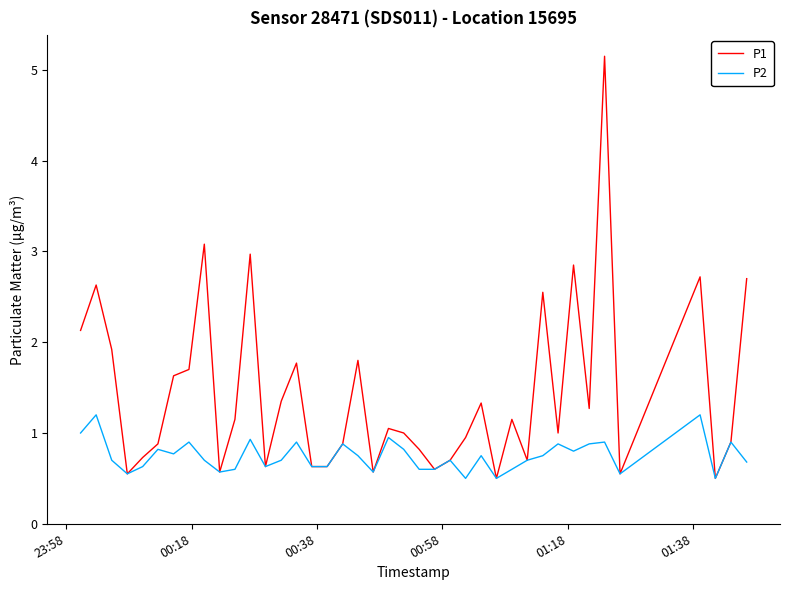

Which series has the largest total across all categories?

P1